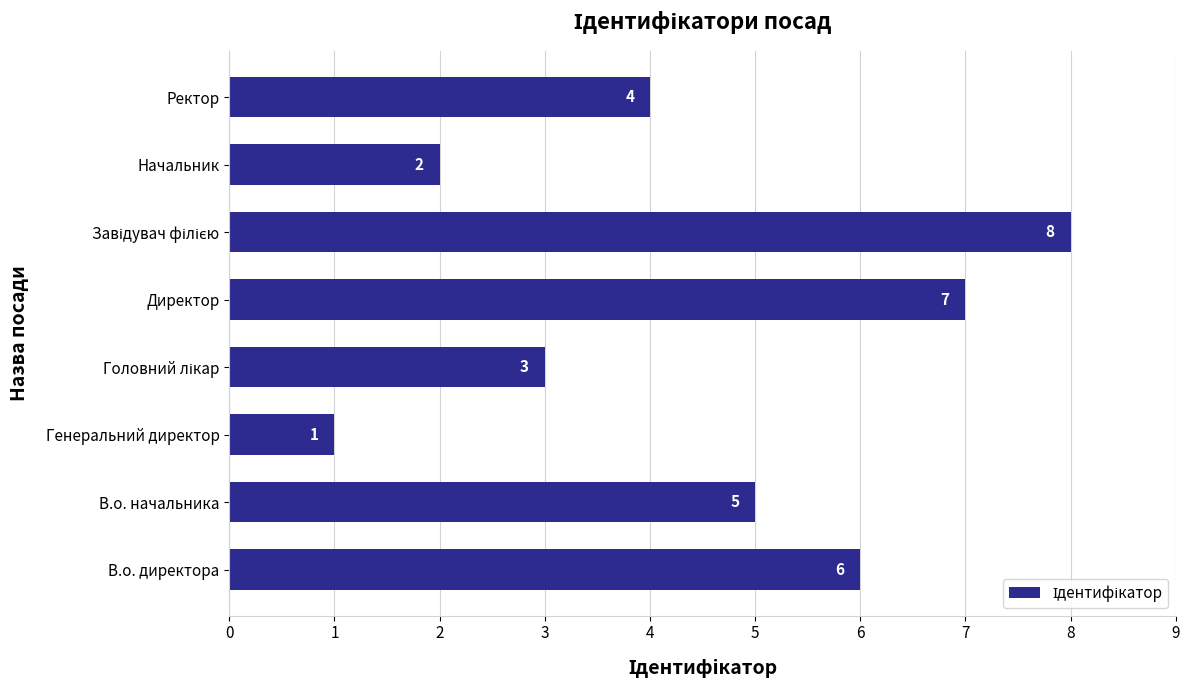

Is it true that the value at В.о. директора is 6?

True